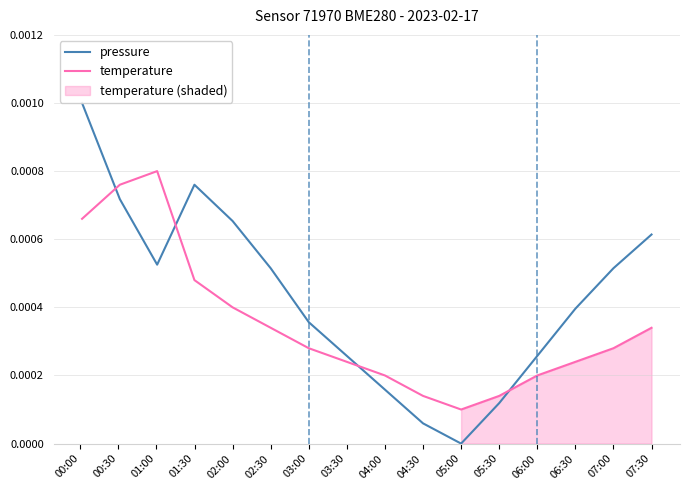

Which series changed the most between 02:00 and 02:30?

pressure